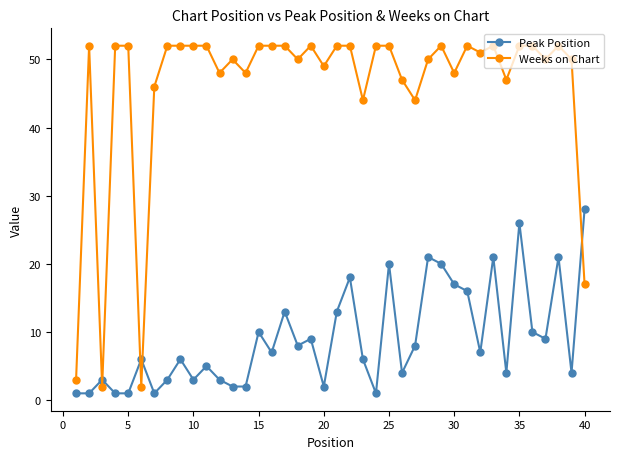

True or false: Weeks on Chart has more than 1 points higher than both neighbors.

True